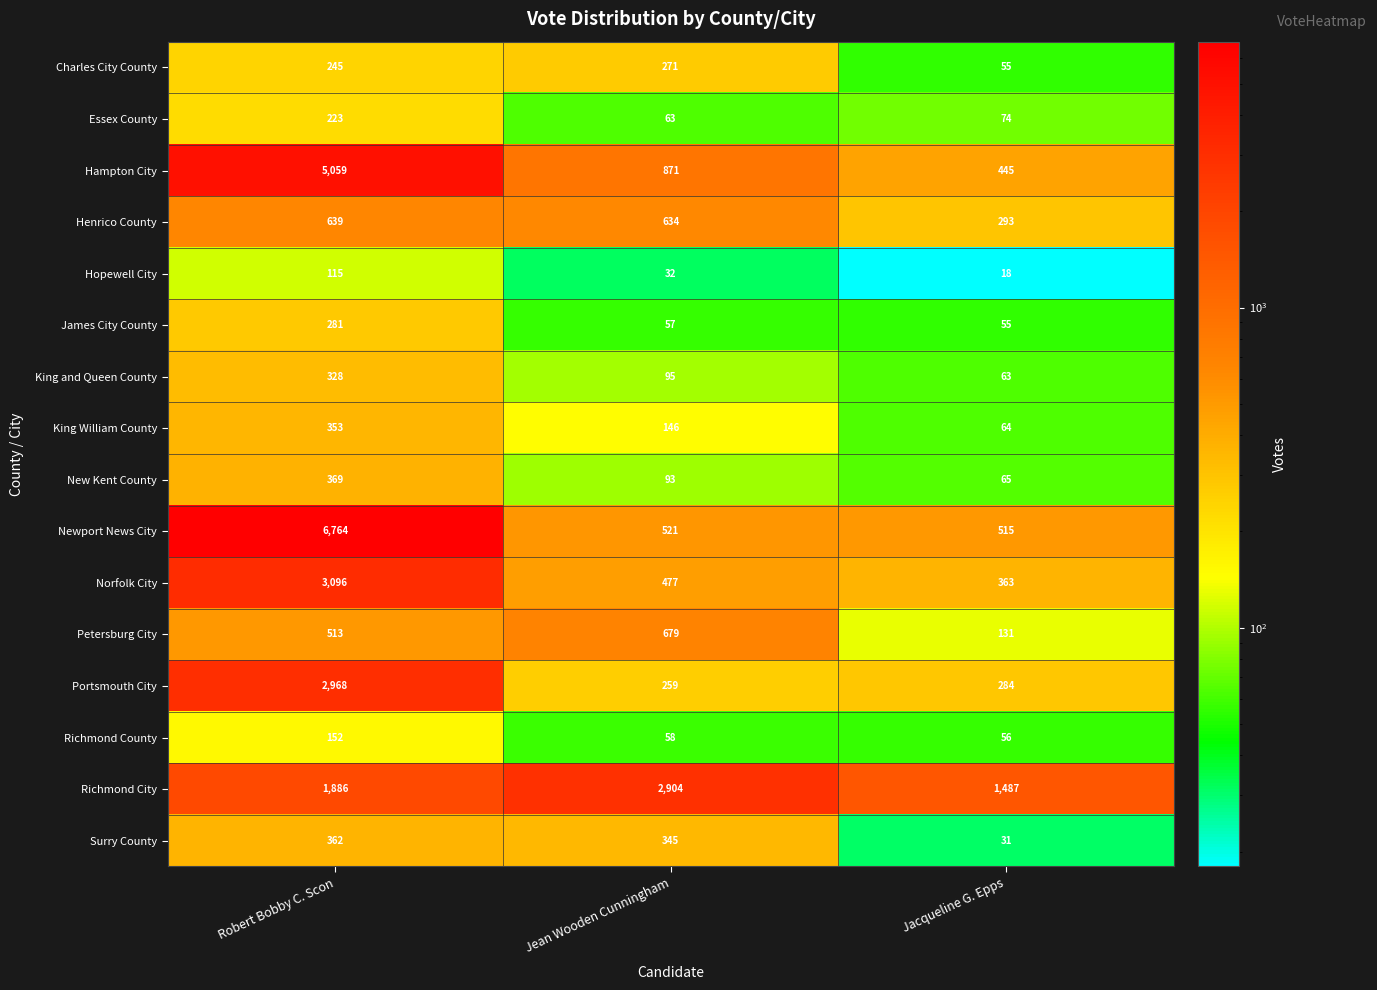

What is the spread (max minus min) of values at Jacqueline G. Epps?

1469